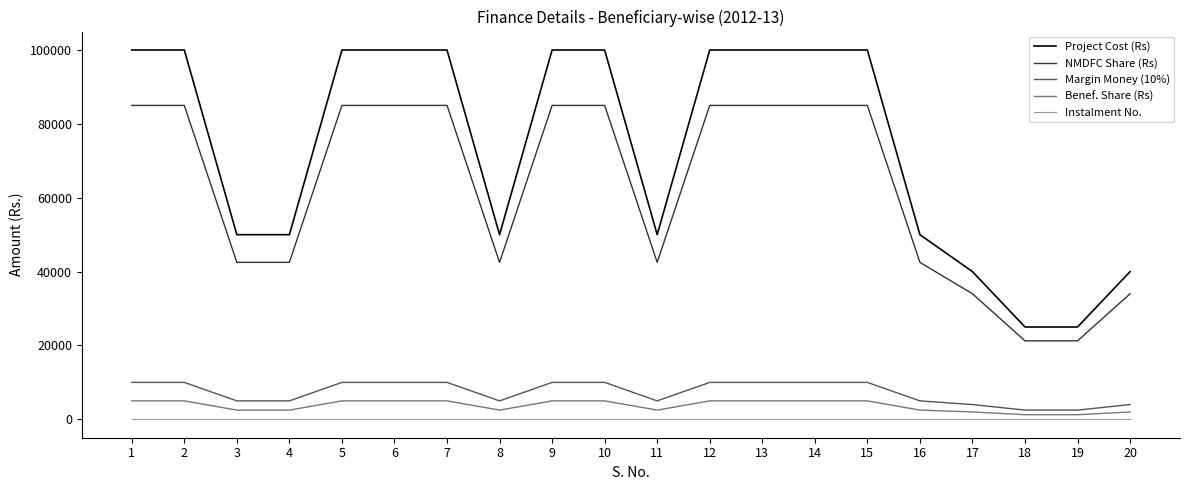

What is the total value across all series at 3?

100020